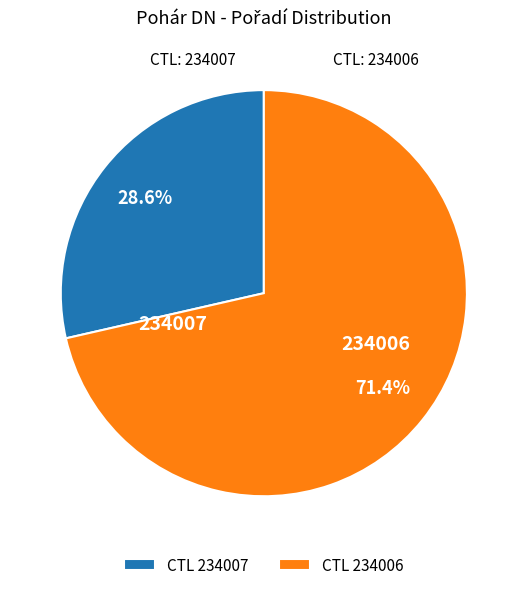

Rank the categories by value from lowest to highest.

CTL 234007, CTL 234006